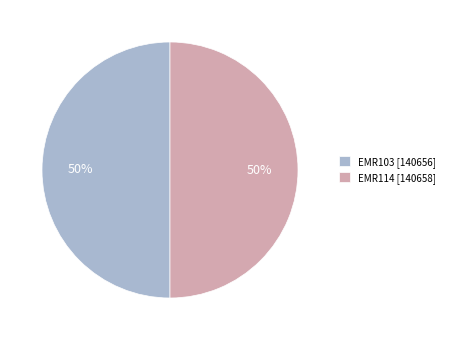

What is the ratio of the value at EMR103 [140656] to the value at EMR114 [140658]?

1.0